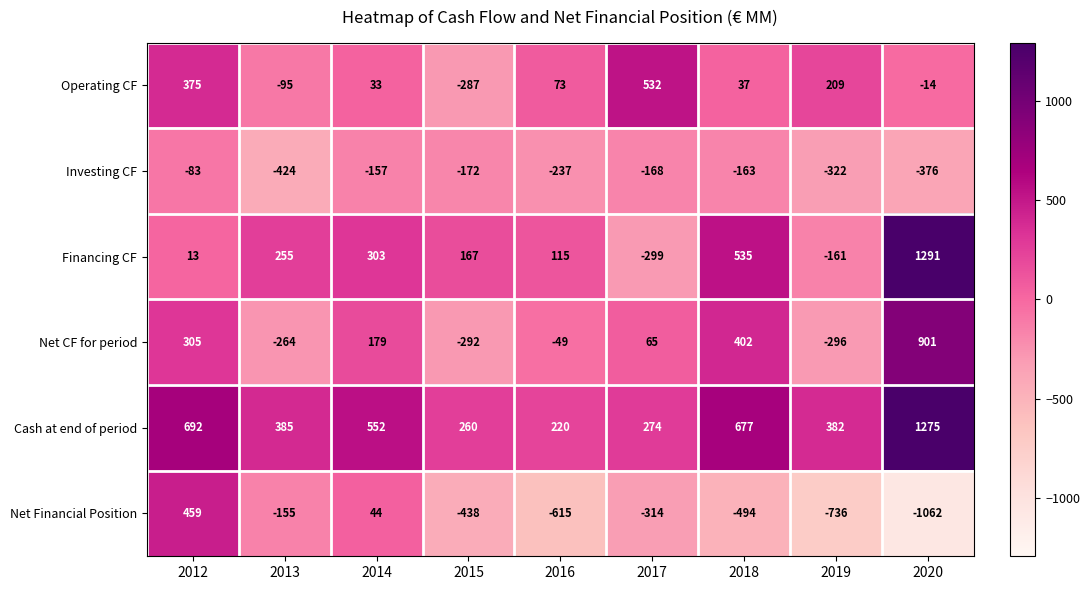

The value of Operating CF at 2015 is -406. True or false?

False